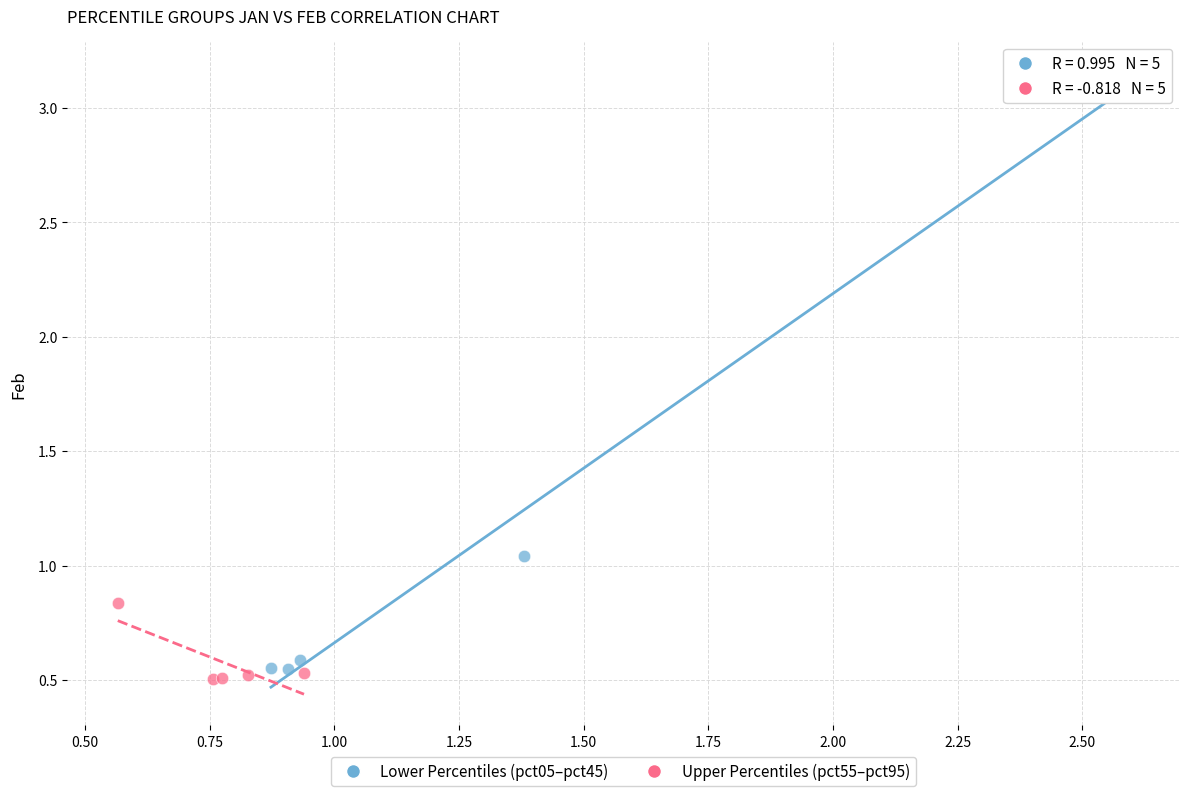

Which series reaches the maximum Y coordinate?

Lower Percentiles (pct05–pct45)